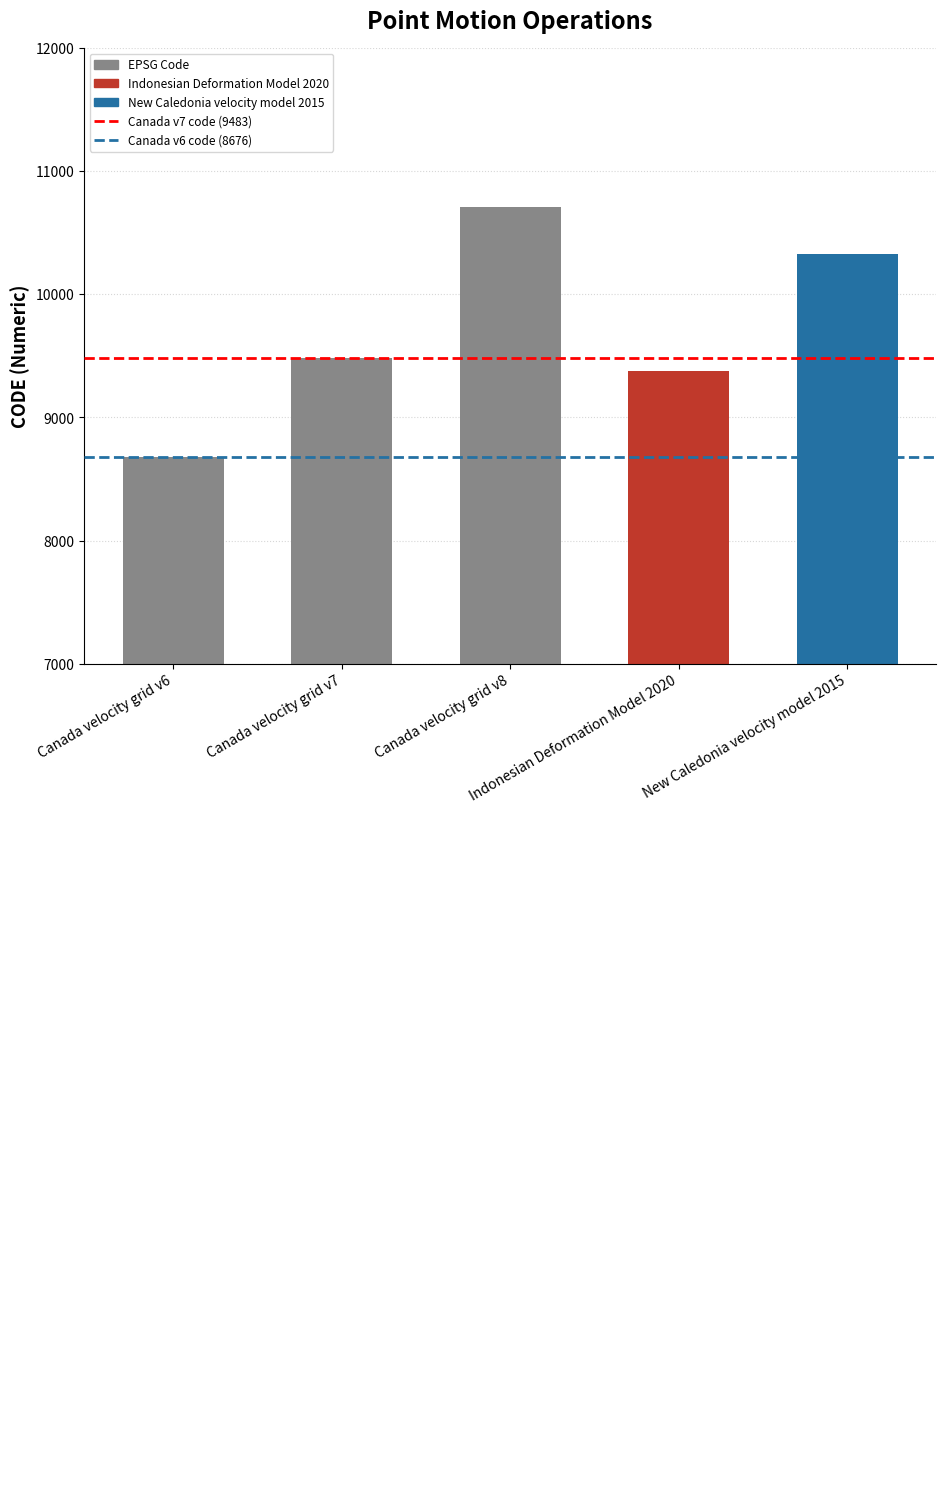

Approximately how many times larger is the value at New Caledonia velocity model 2015 compared to Canada velocity grid v7?

1.1